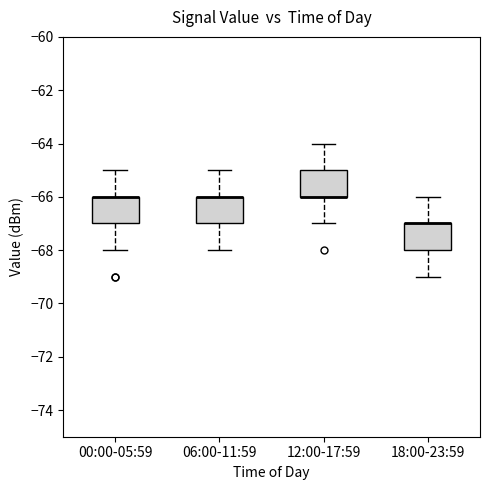

Where is the upper edge of the box for 06:00-11:59 on the y-axis? The values are not printed on the chart, so give them approximately, as read against the axis.

-66